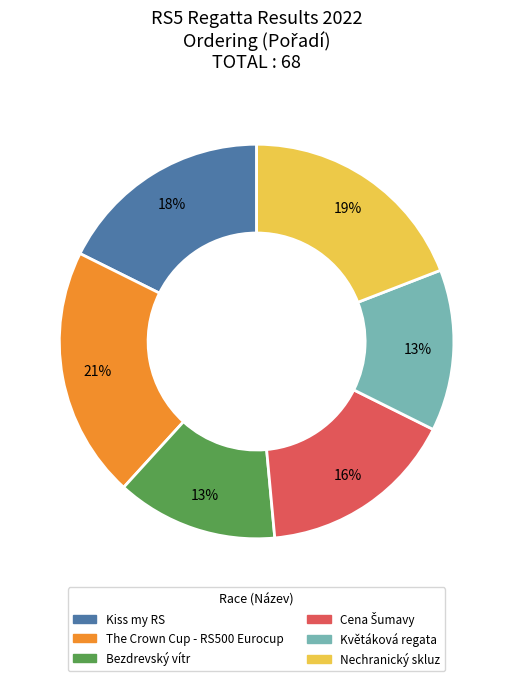

Does Kiss my RS account for over 50% of the chart?

No